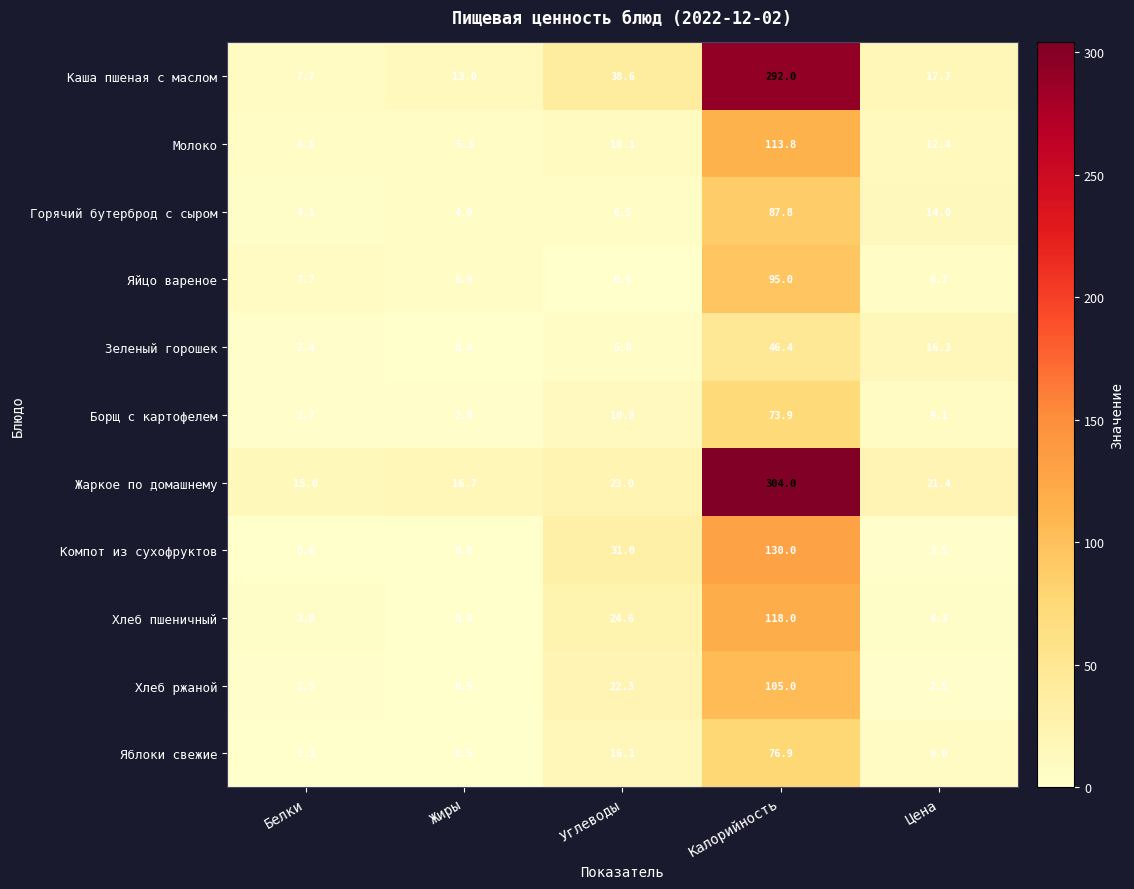

The Горячий бутерброд с сыром series shows 14.0 at Цена. True or false?

True